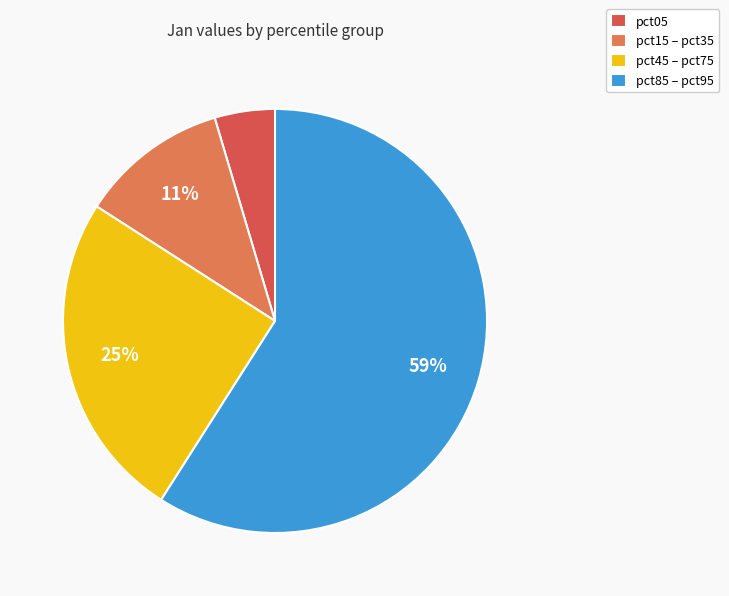

Do pct05 and pct45 – pct75 together represent more than half of the pie?

No